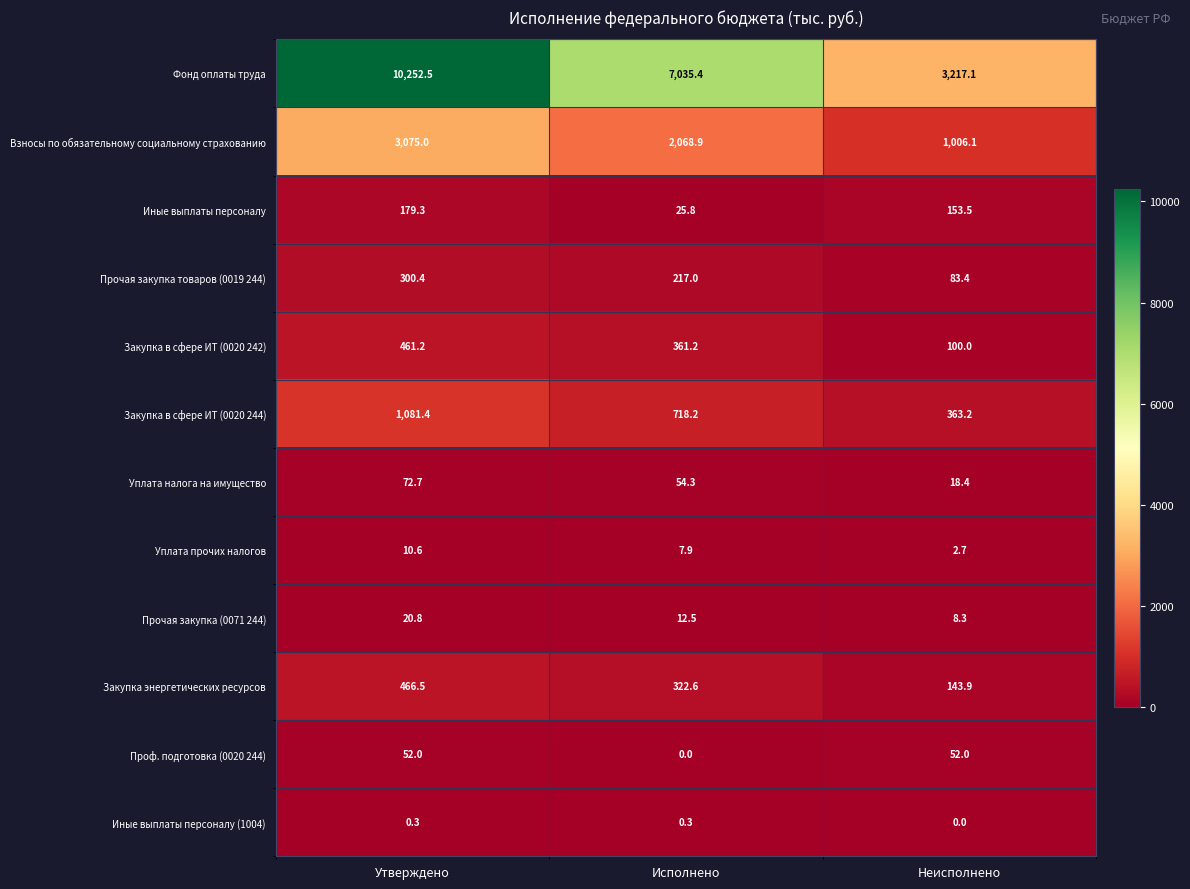

What is the greatest value displayed?

10252.5